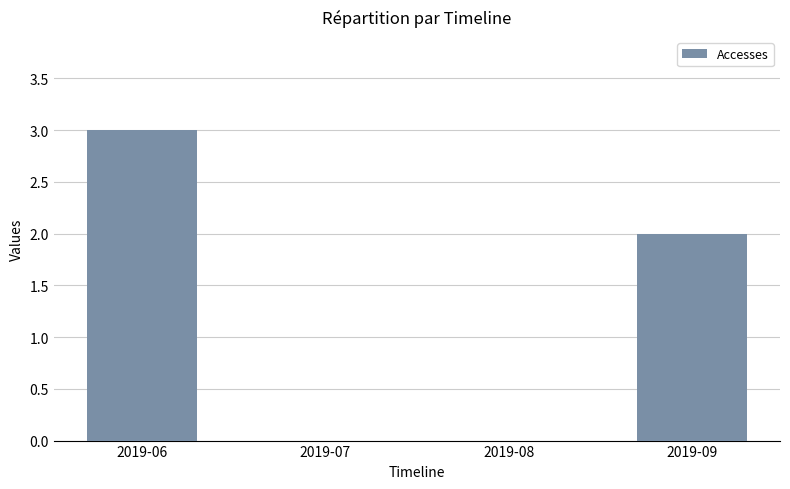

The value at 2019-07 is 2. True or false?

False